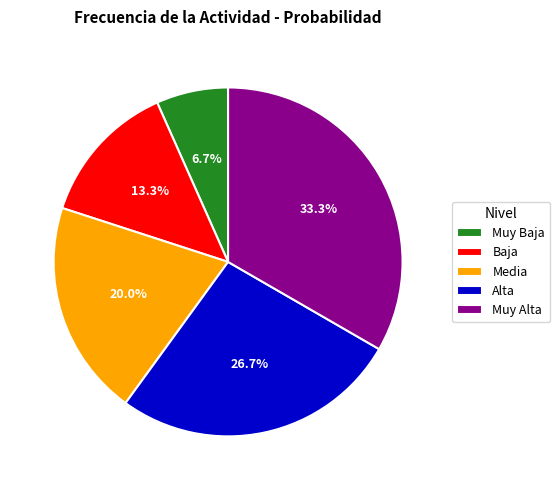

What is the ratio of the value at Media to the value at Baja?

1.5